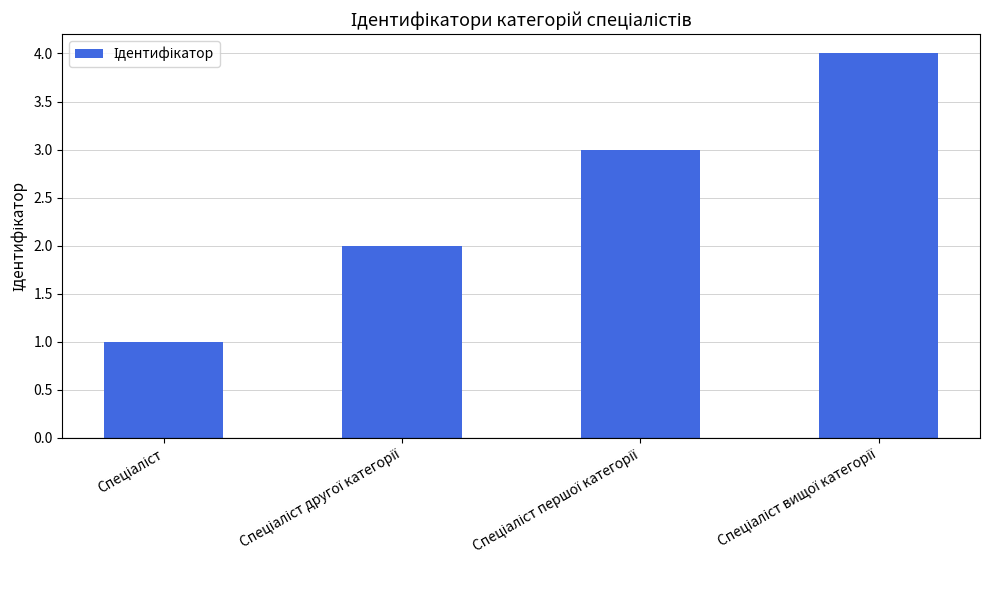

What is the difference between the maximum and minimum values?

3